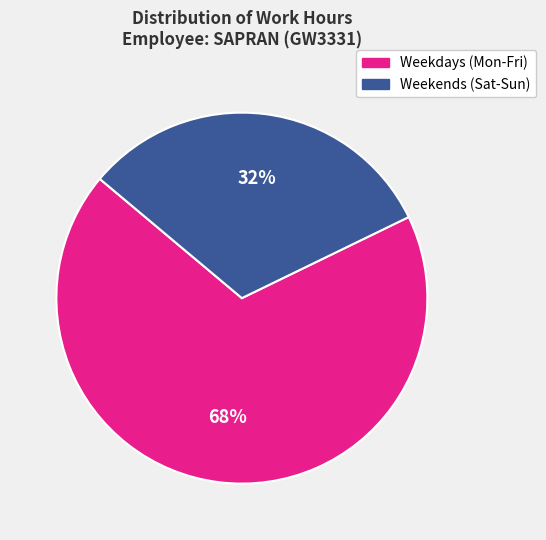

To the nearest percent, what percentage of the pie is Weekdays (Mon-Fri)?

68%